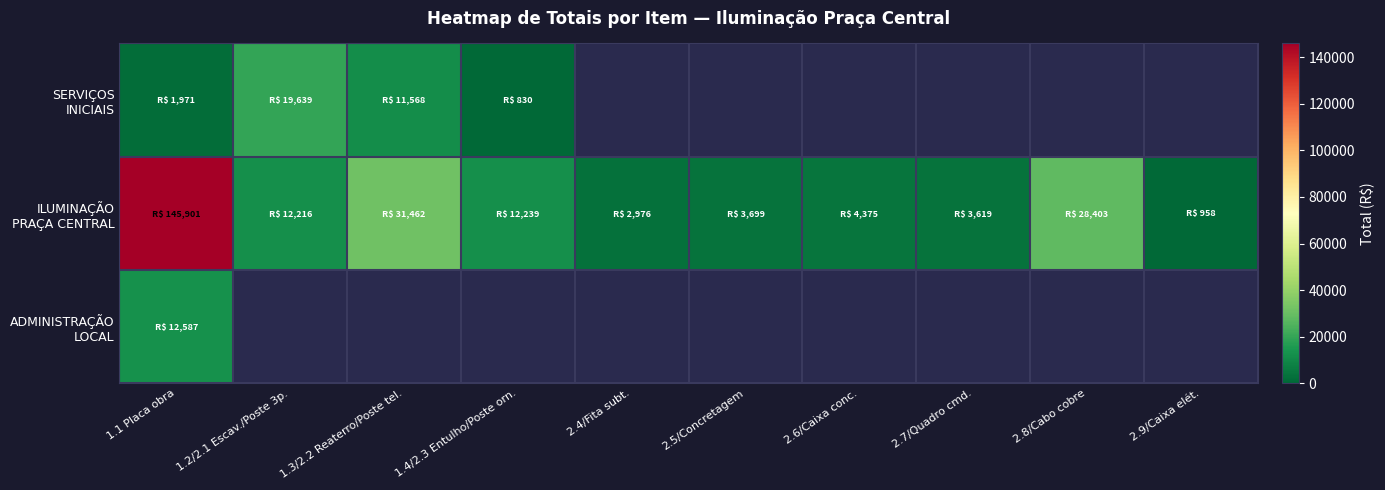

Which series has the largest total across all categories?

ILUMINAÇÃO PRAÇA CENTRAL